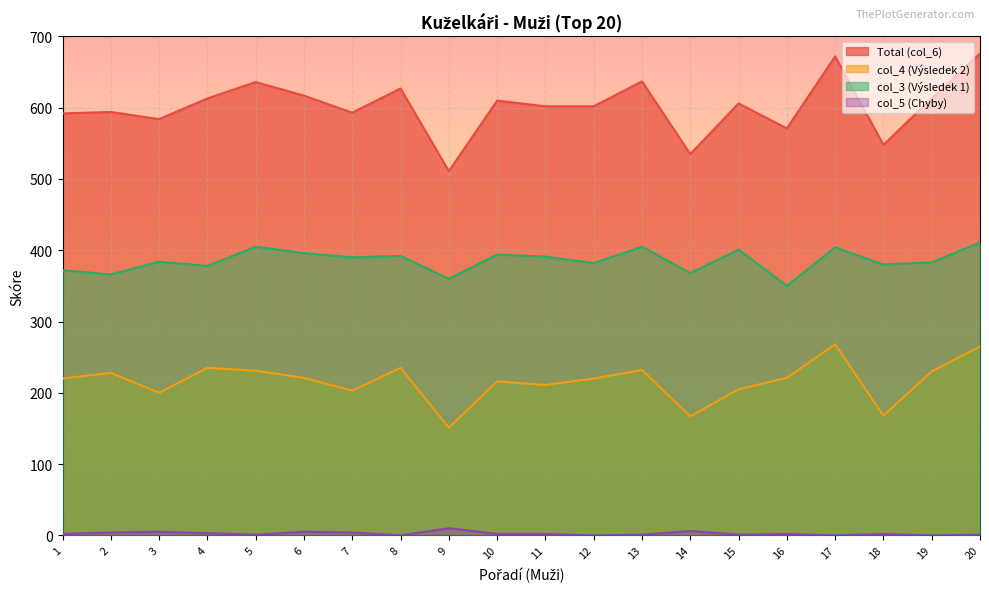

Which series has the largest total across all categories?

Total (col_6)